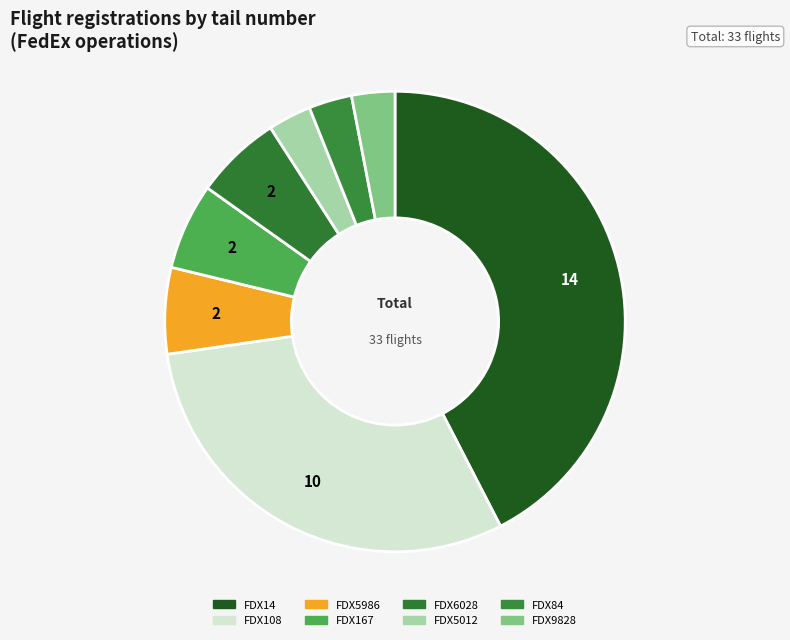

To the nearest percent, what is the difference between the FDX6028 and FDX108 slice percentages?

24%